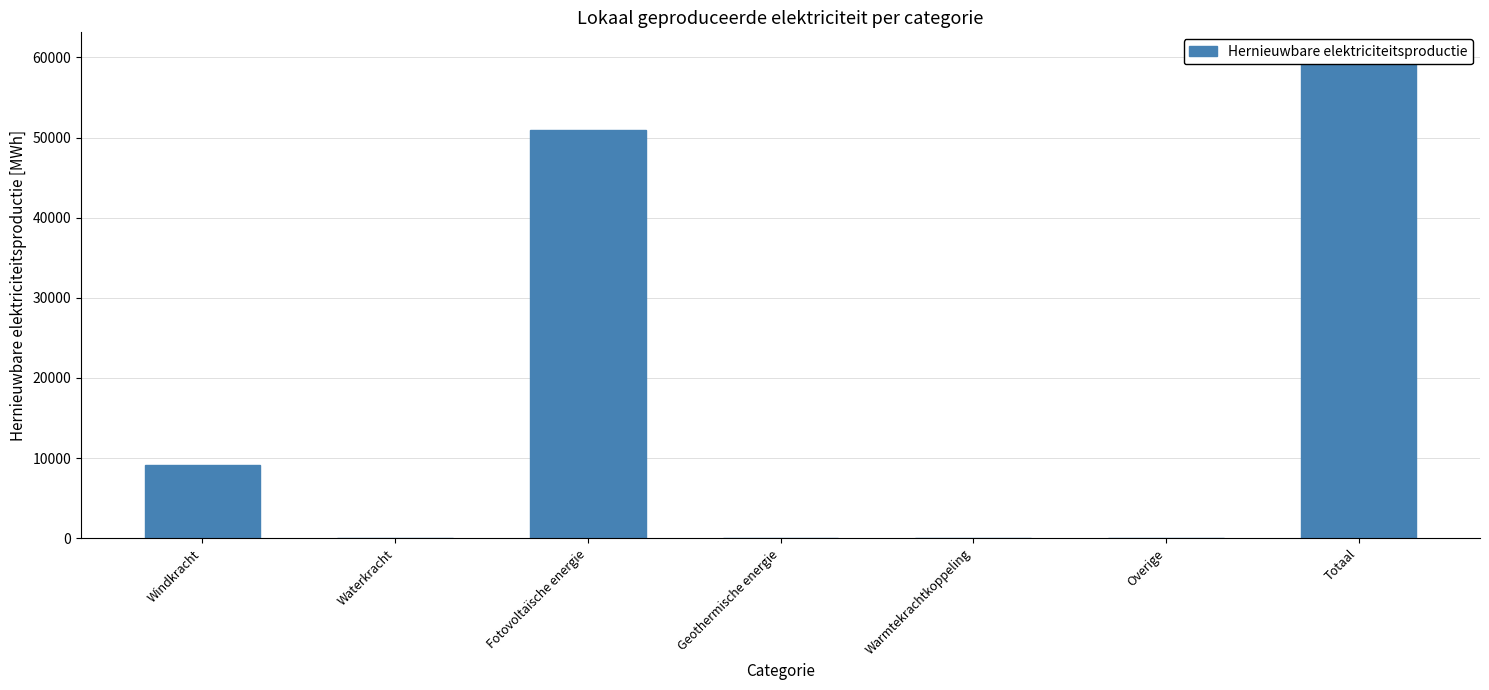

List the labels in order of value, smallest first.

Waterkracht, Geothermische energie, Warmtekrachtkoppeling, Overige, Windkracht, Fotovoltaïsche energie, Totaal